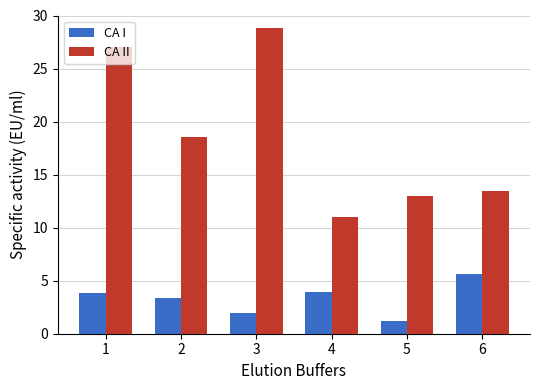

True or false: CA I has a value of 1.2 at 5.

True